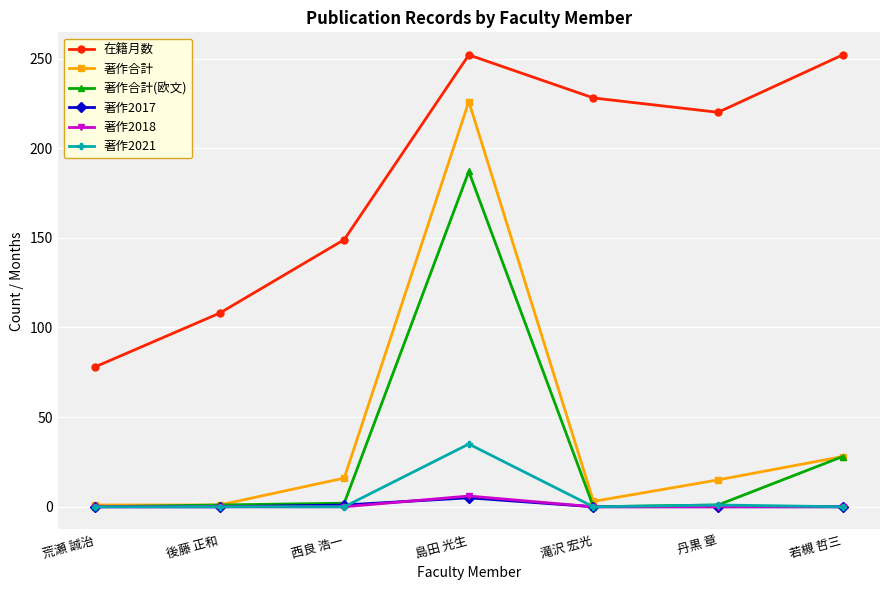

What is the spread (max minus min) of values at 島田 光生?

247